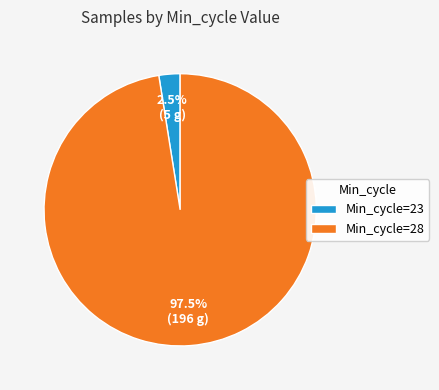

What is the smallest slice in the pie chart?

Min_cycle=23